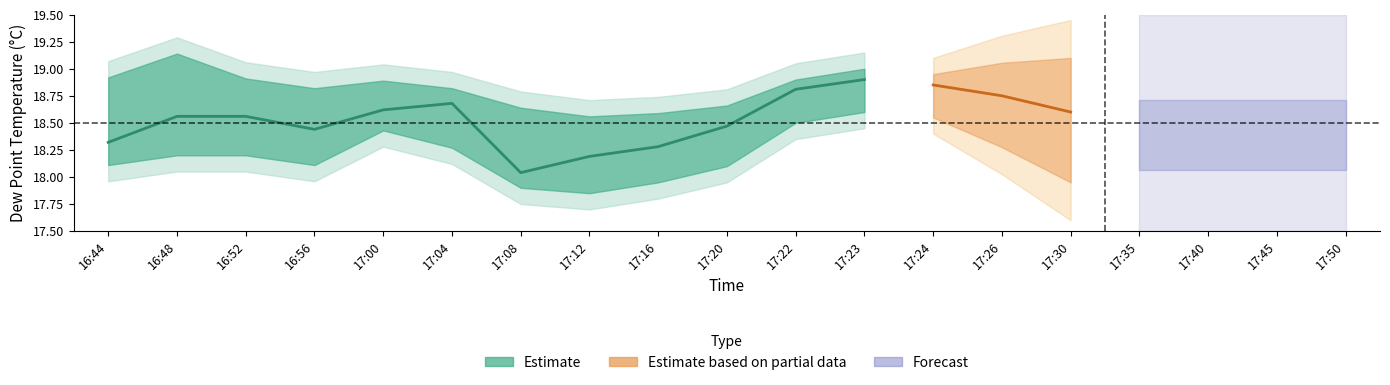

Is it true that dew_point_upper equals 8.5 at 17:26?

False